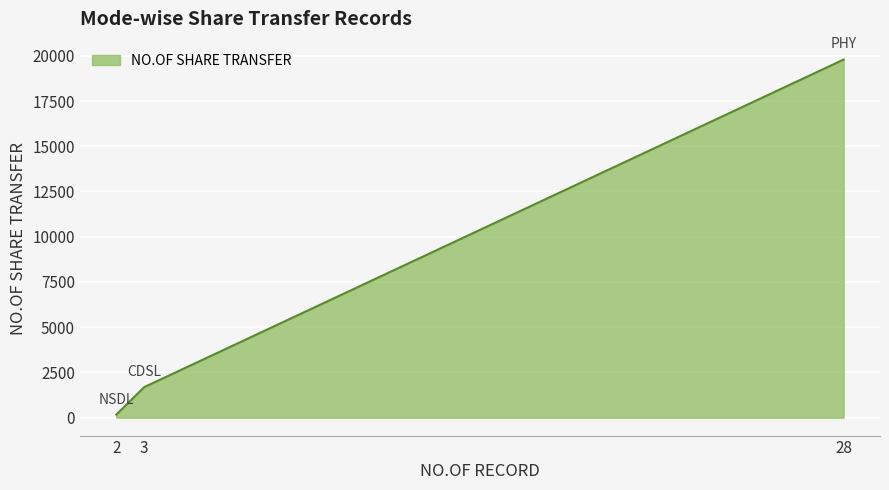

How many series are shown in this chart?

1